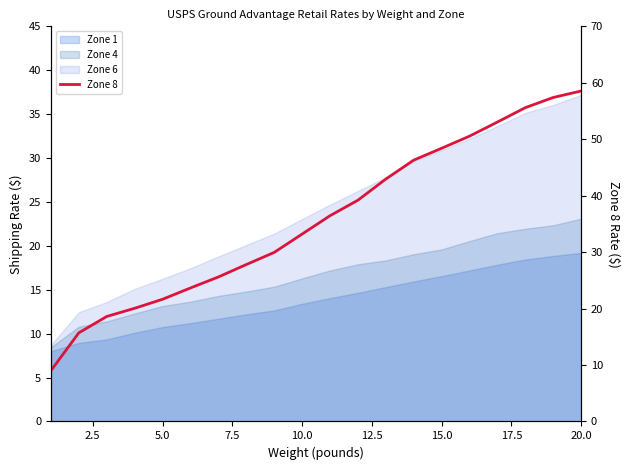

What is the average value?

35.7